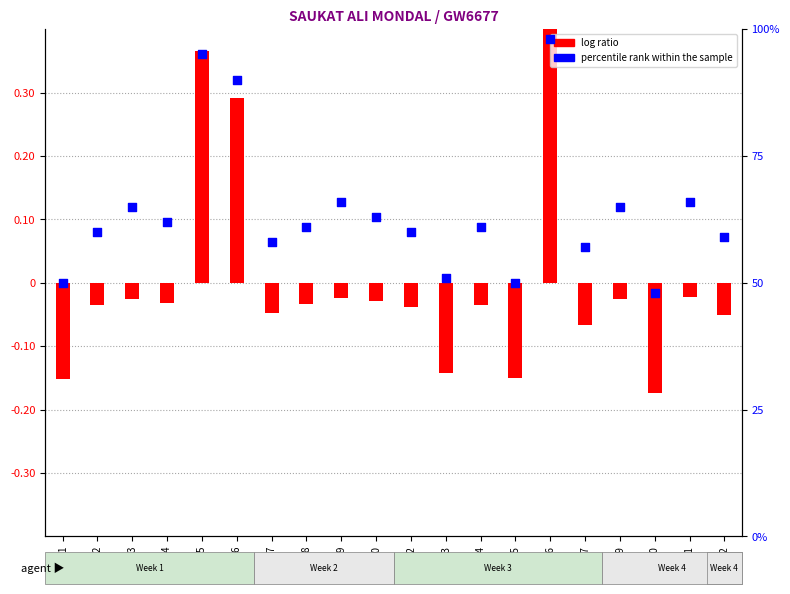

Which series has the largest Y range (max minus min)?

percentile rank within the sample